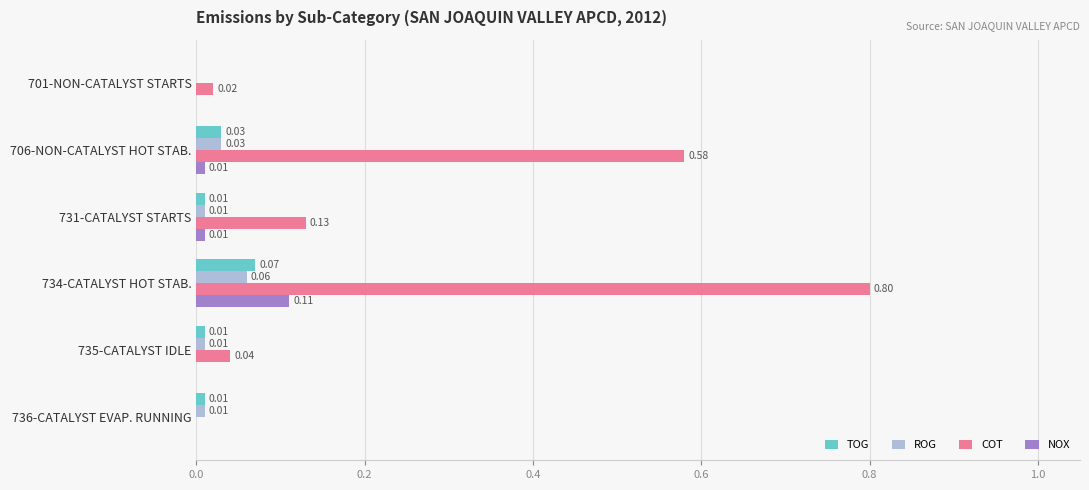

Is the value of NOX at 706-NON-CATALYST HOT STAB. greater than the value of TOG at 706-NON-CATALYST HOT STAB.?

No